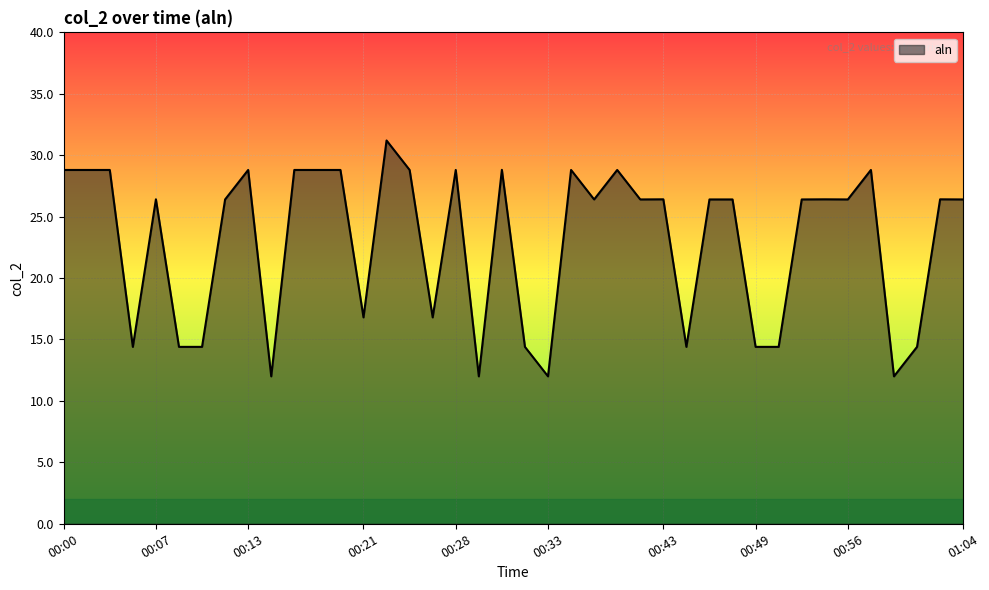

What is the minimum value shown in the chart?

12.0